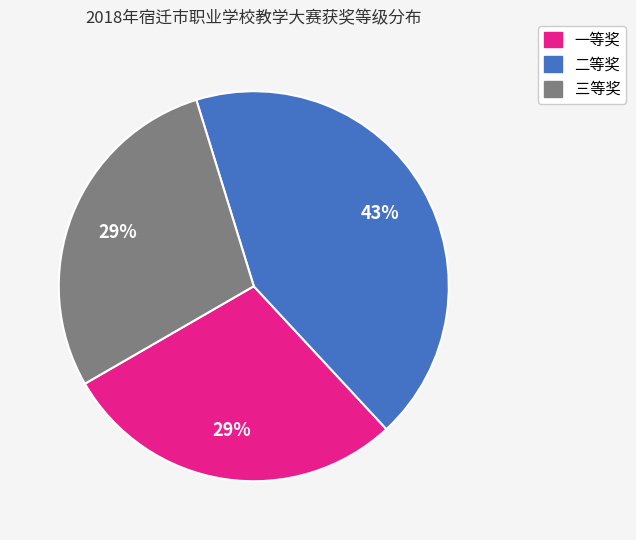

Is the sum of 一等奖 and 二等奖 greater than half?

Yes